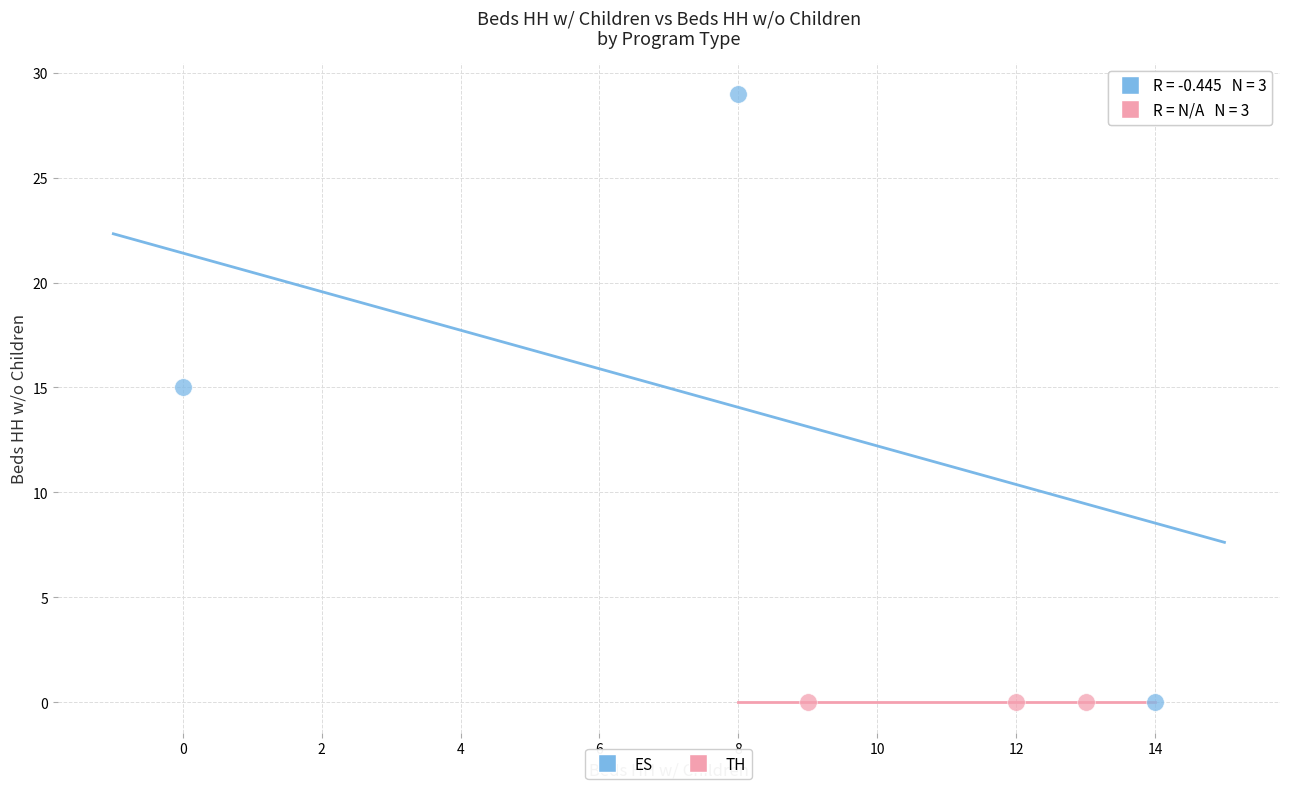

What are all the series names shown in the legend?

ES, TH